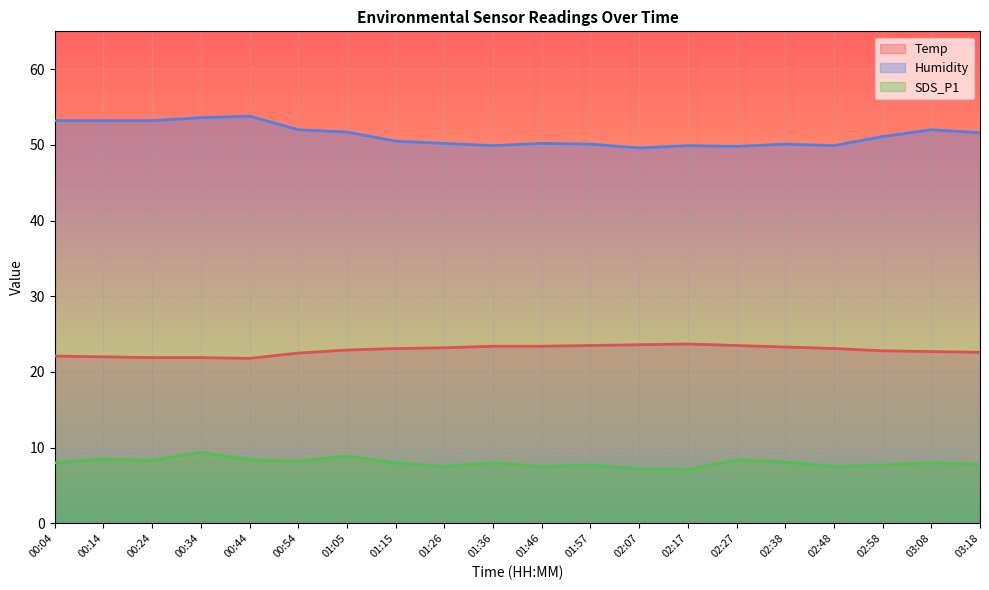

What is the sum of all SDS_P1 values?

160.2